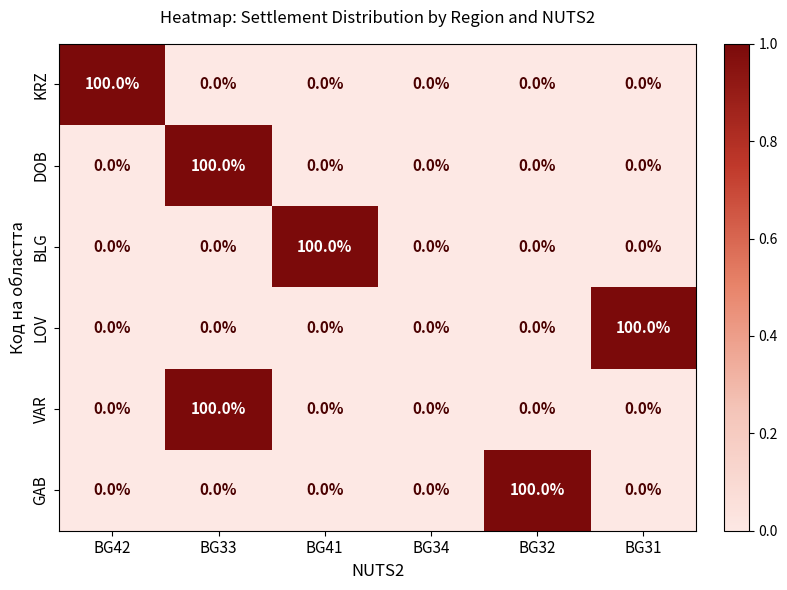

Which category has the highest value in the VAR series?

BG33